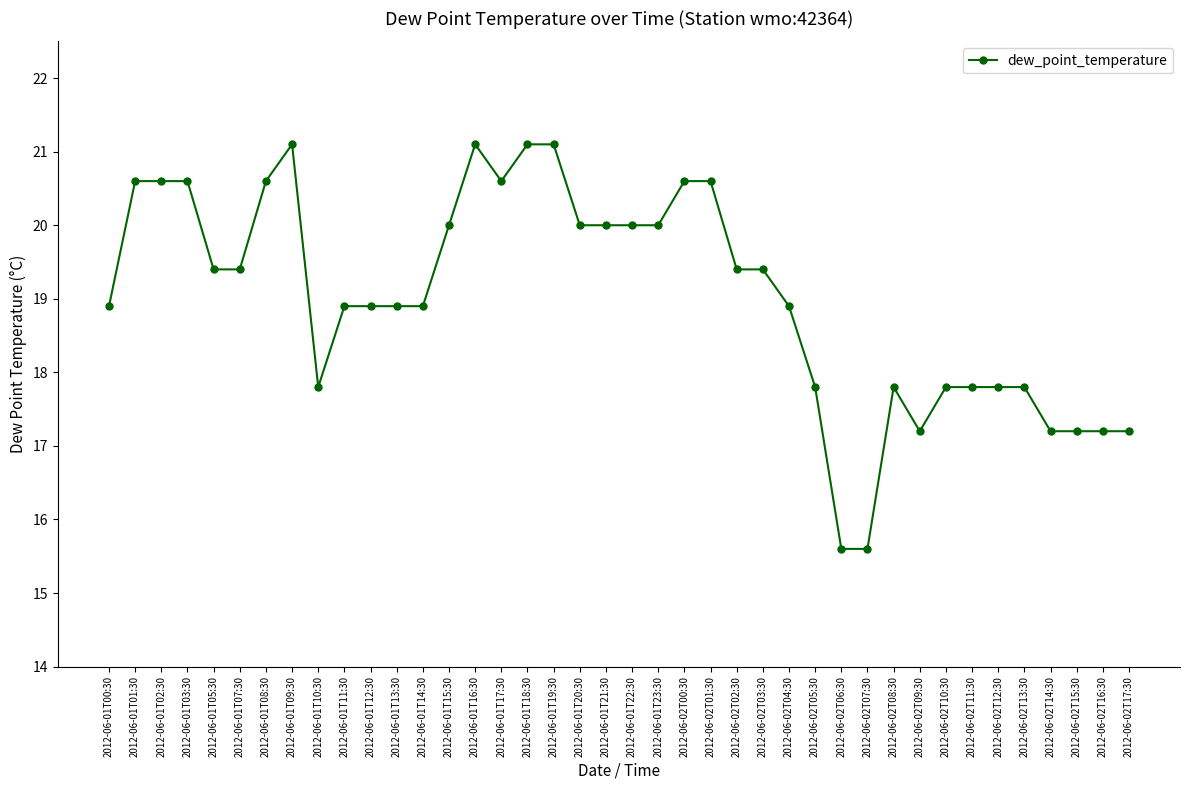

What value does the data have at 2012-06-01T16:30?

21.1